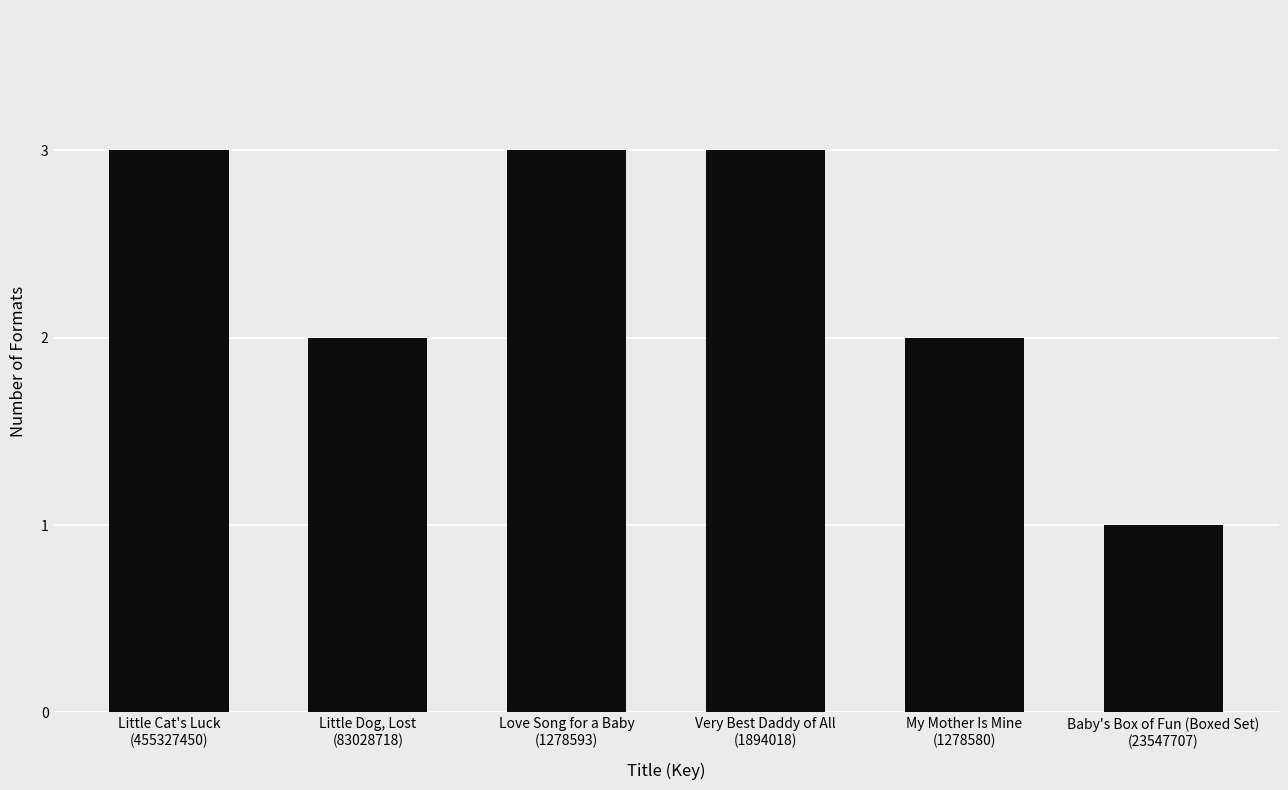

What is the greatest value displayed?

3